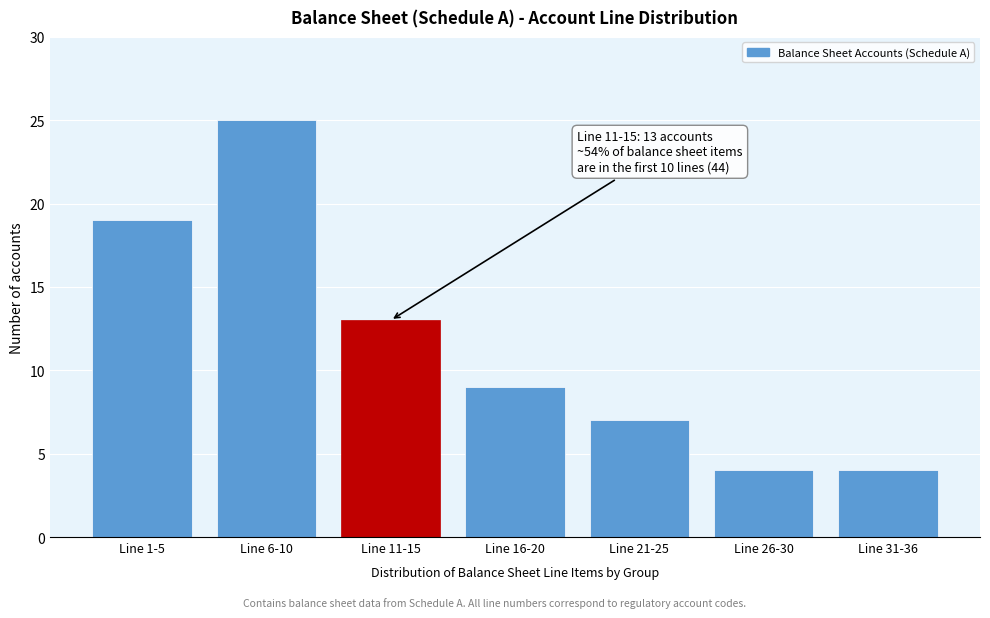

Reading left to right, list all the values displayed in this chart.

19	25	13	9	7	4	4